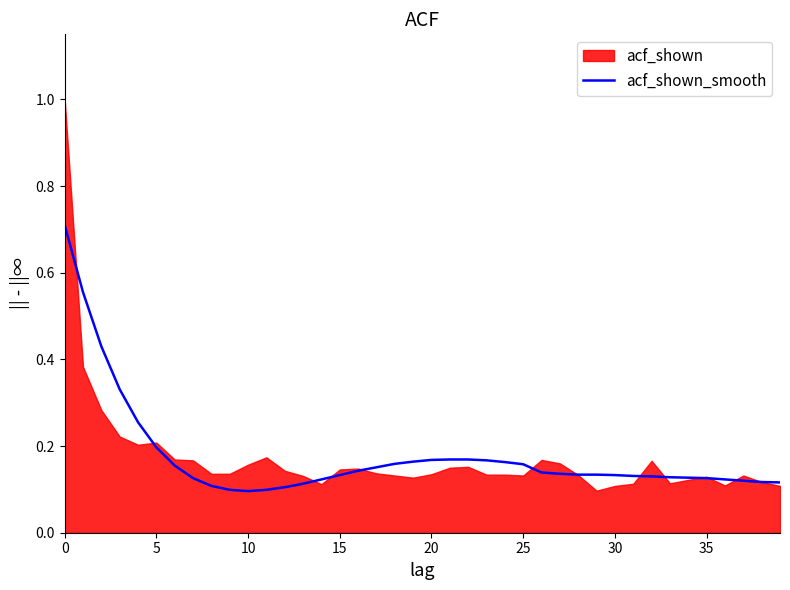

What is the maximum value for acf_shown_smooth?

0.7